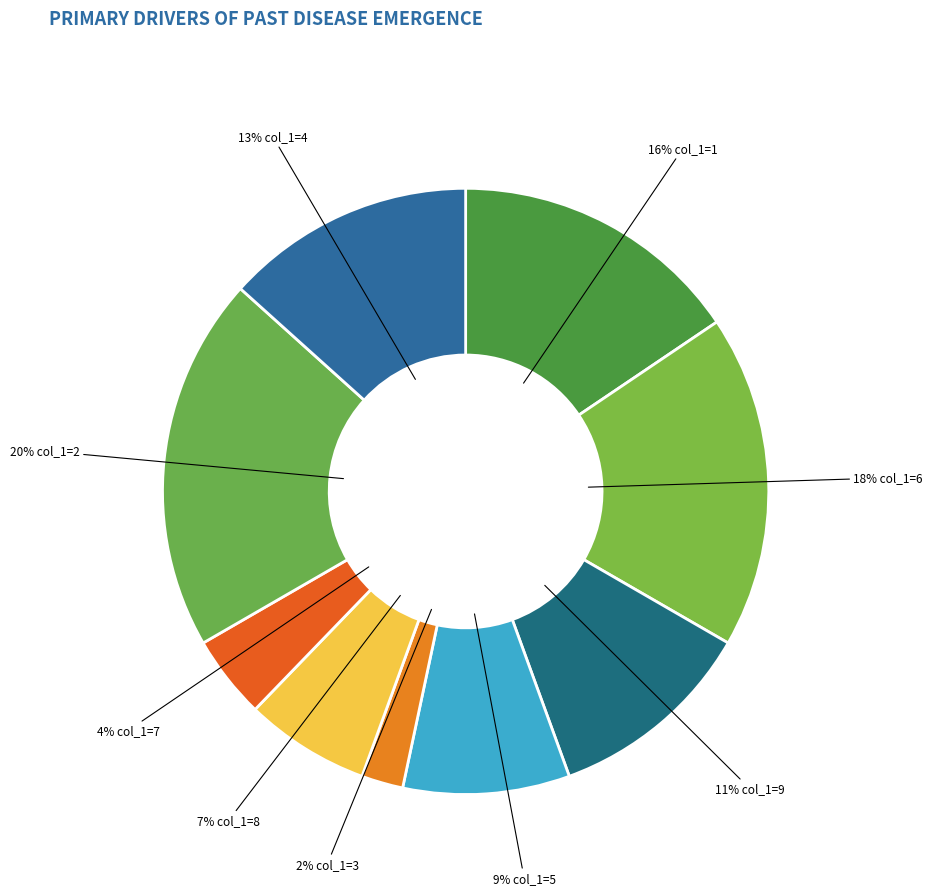

Count the number of slices in the pie.

9